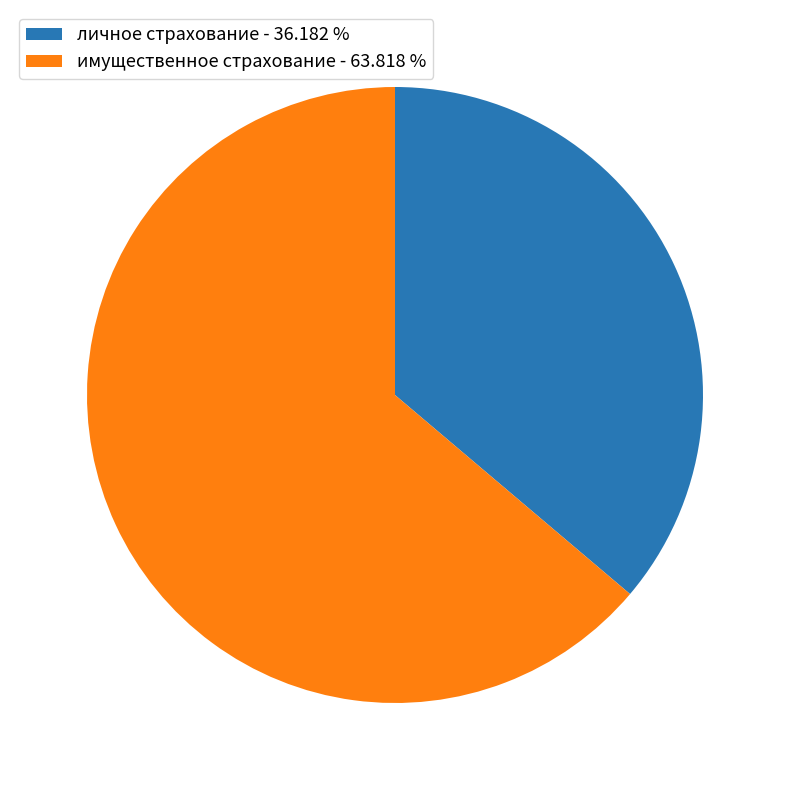

What is the largest slice in the pie chart?

имущественное страхование